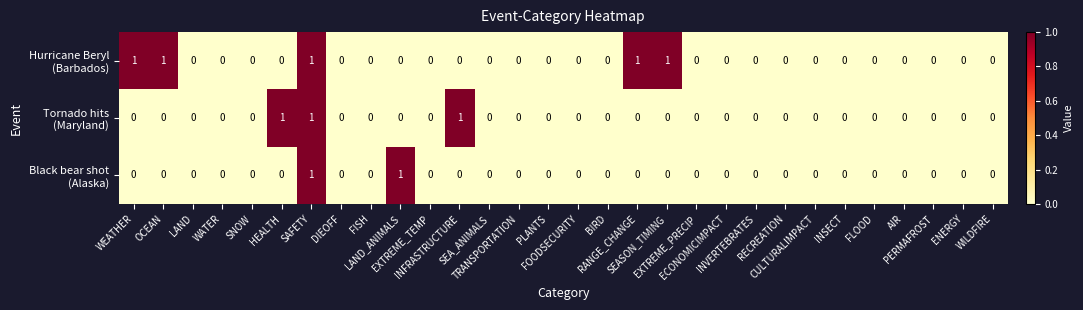

How many distinct data groups are displayed?

3